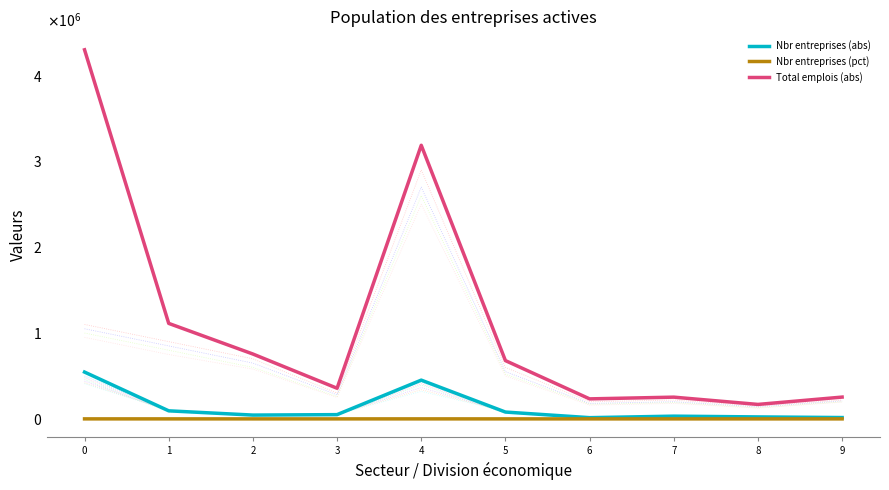

True or false: Nbr entreprises (pct) and Nbr entreprises (abs) intersect in this chart.

False